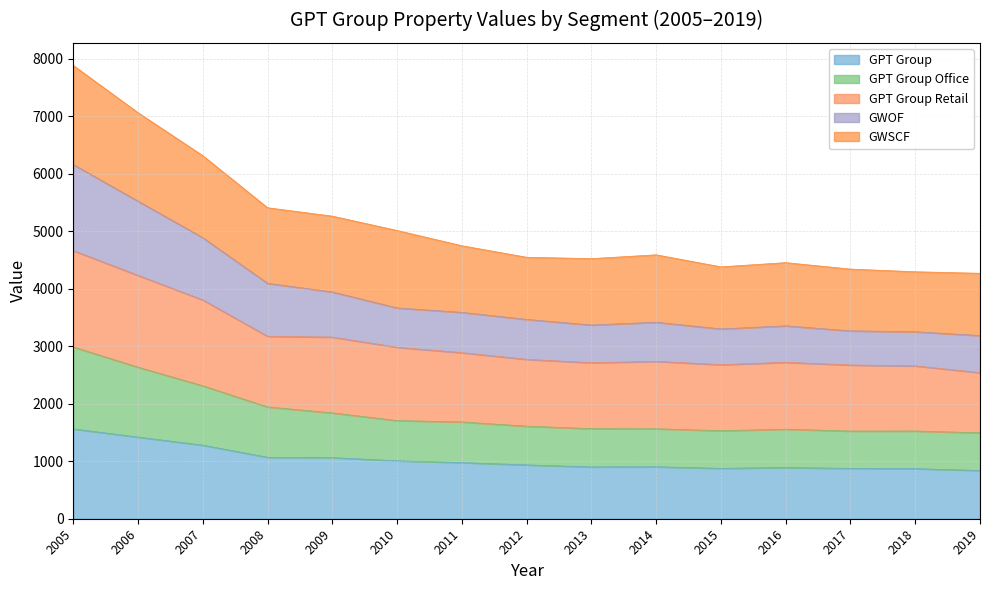

True or false: GPT Group and GWOF intersect in this chart.

False